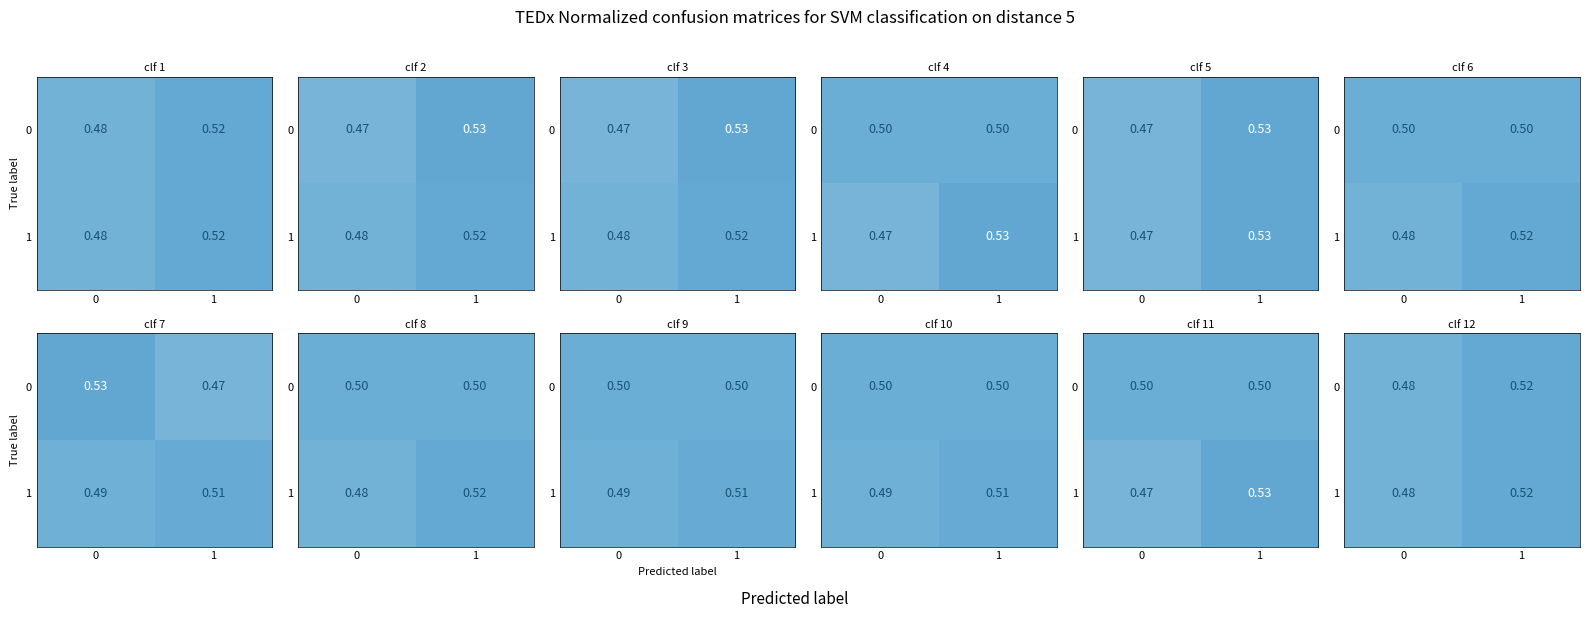

List the labels in order of 0 value, largest first.

1, 0